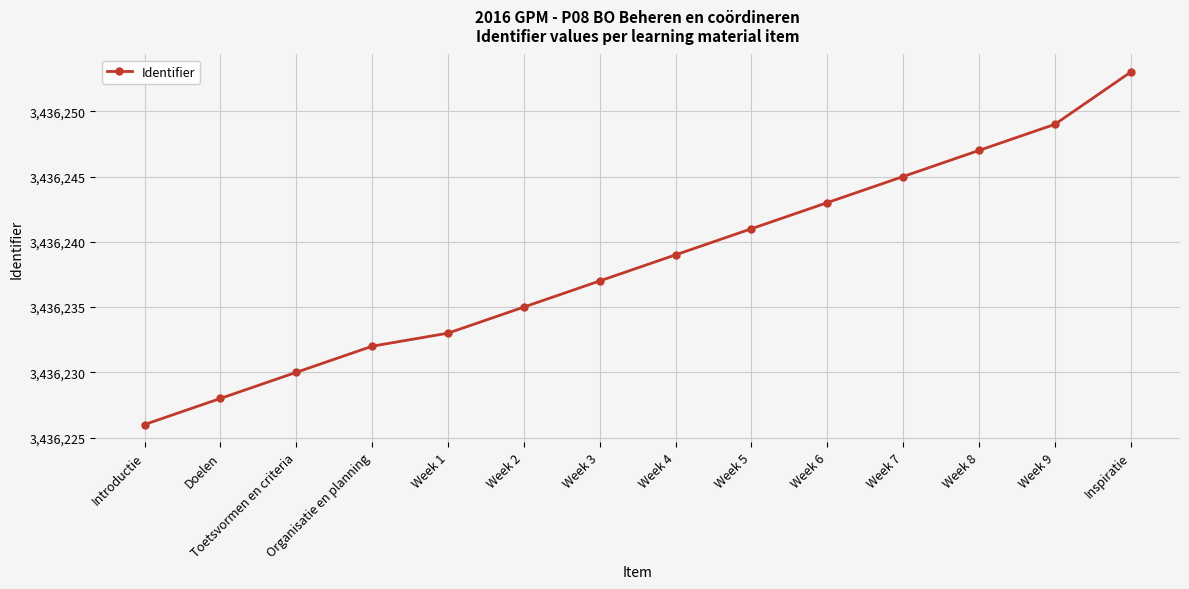

What is the difference between the second highest and second lowest values?

21